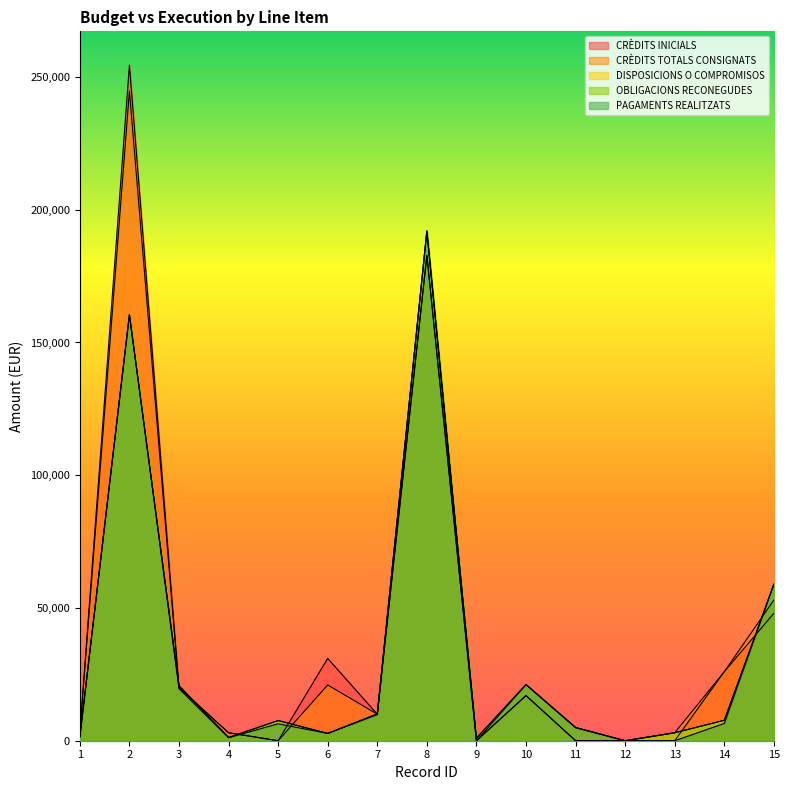

List the labels in order of OBLIGACIONS RECONEGUDES value, largest first.

8, 2, 15, 10, 3, 7, 14, 5, 11, 13, 6, 1, 4, 9, 12